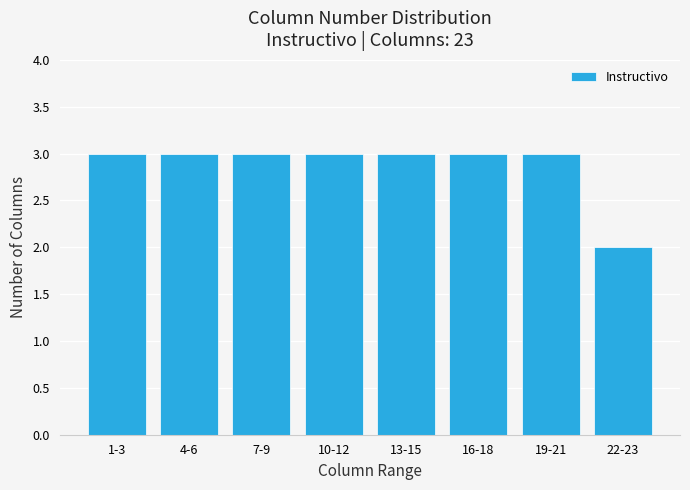

Reading left to right, list all the values displayed in this chart.

3	3	3	3	3	3	3	2